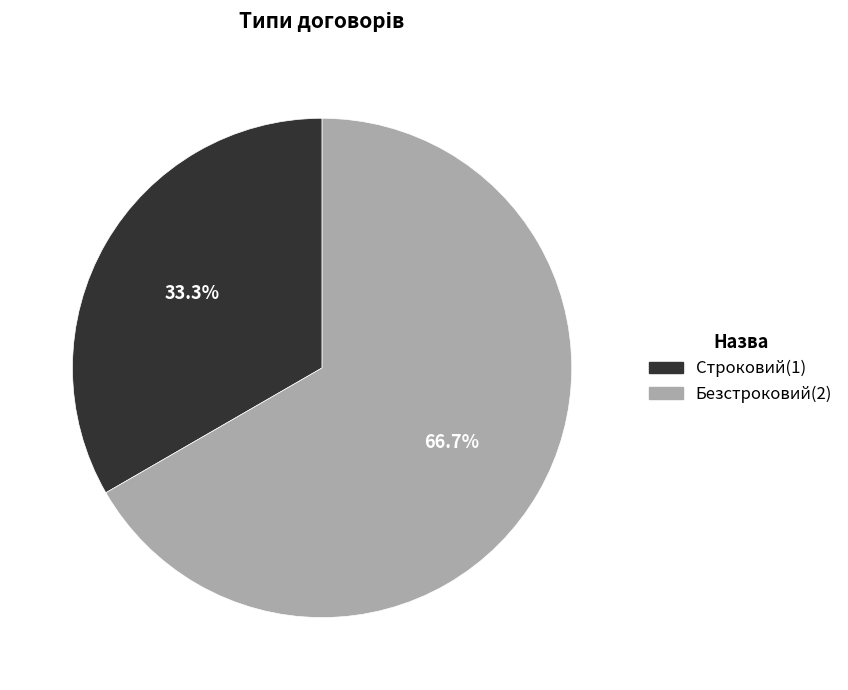

Do Безстроковий and Строковий together represent more than half of the pie?

Yes